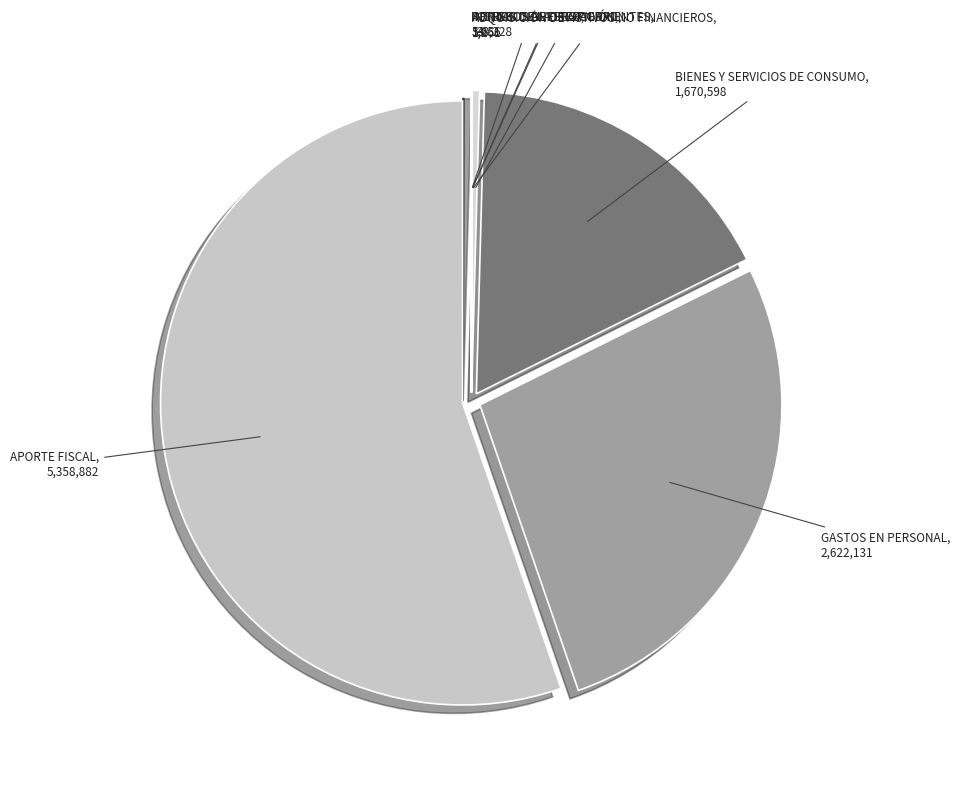

Is the sum of OTROS INGRESOS CORRIENTES and APORTE FISCAL greater than half?

Yes